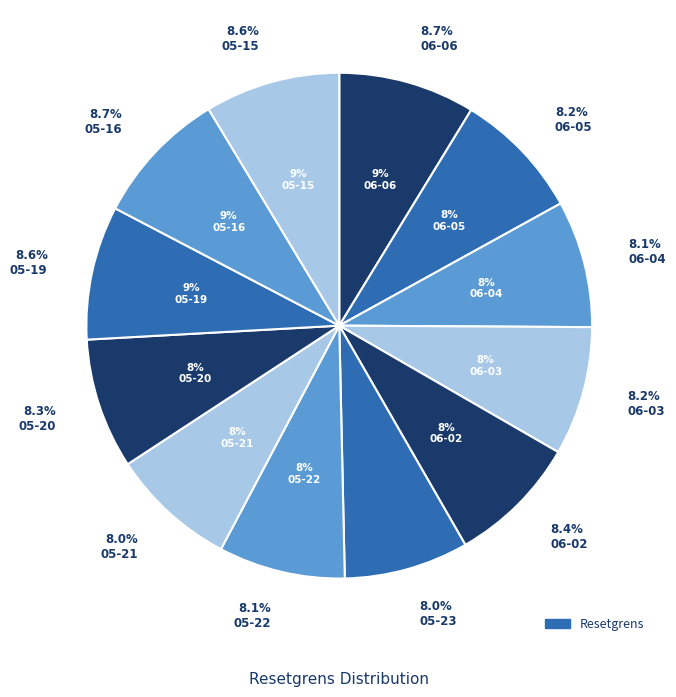

Is there any slice that represents more than half of the pie?

No